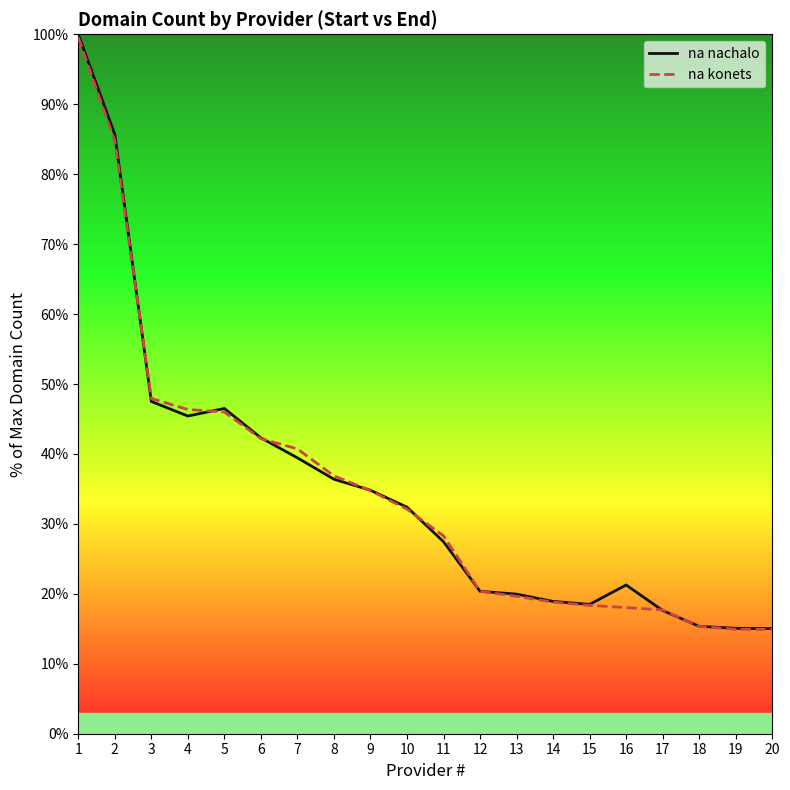

What is the sum of all na konets values?

697.6